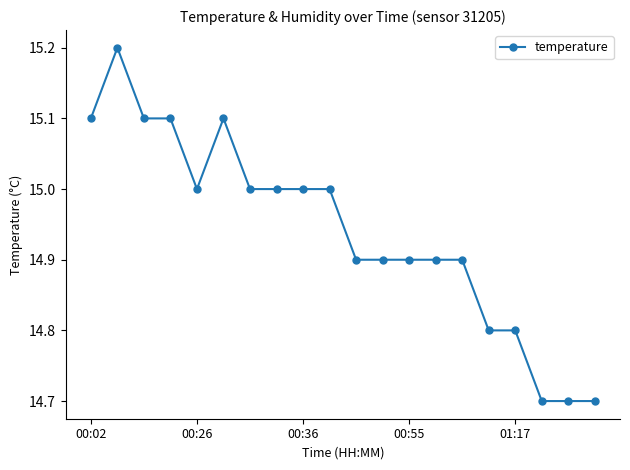

What is the smallest value displayed?

14.7